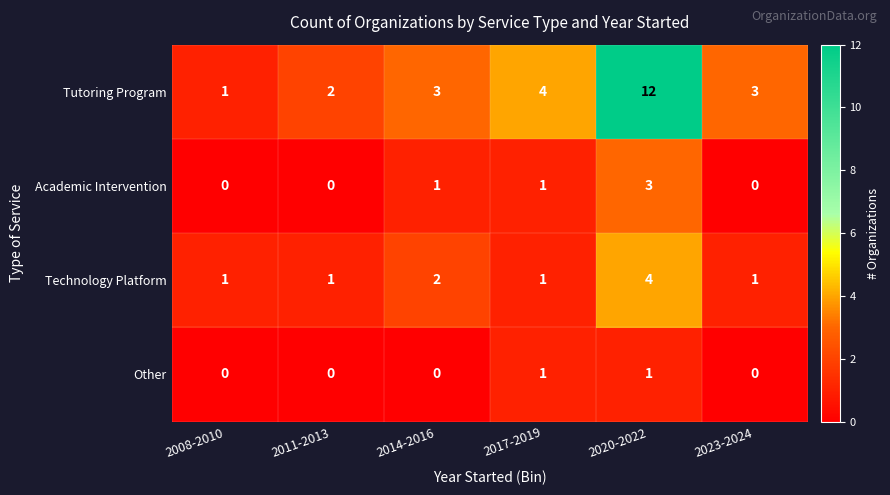

At which label is Tutoring Program closest to 6?

2017-2019